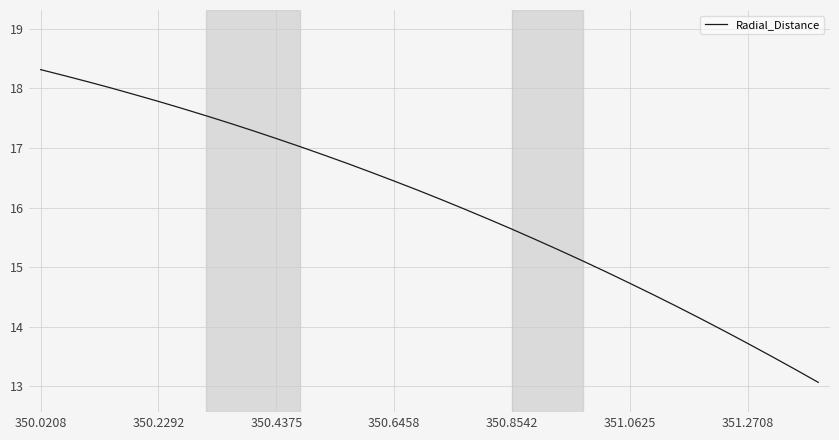

What is the sum of all values?

545.0